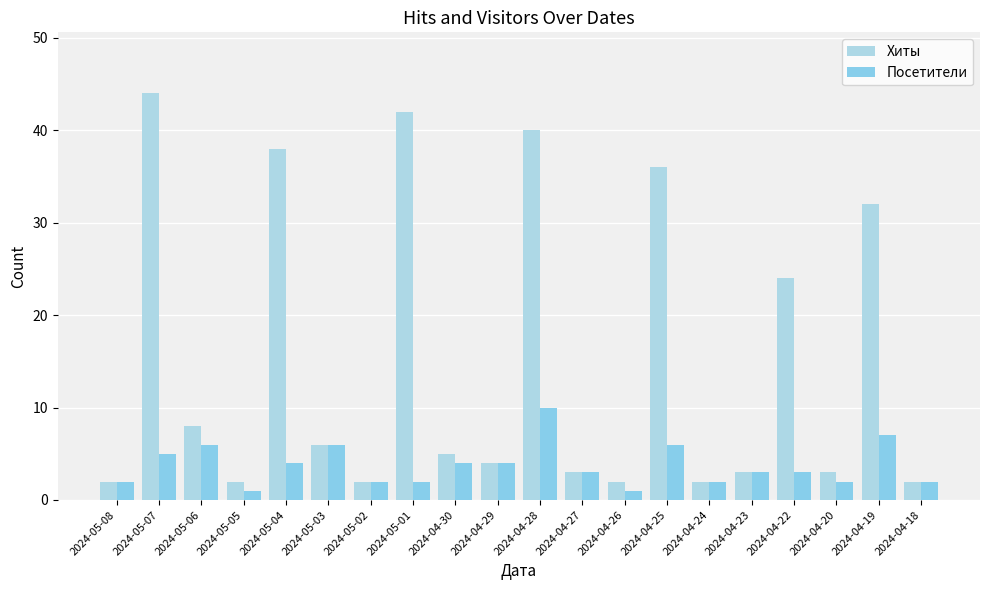

Which series changed the most between 2024-05-03 and 2024-04-20?

Посетители